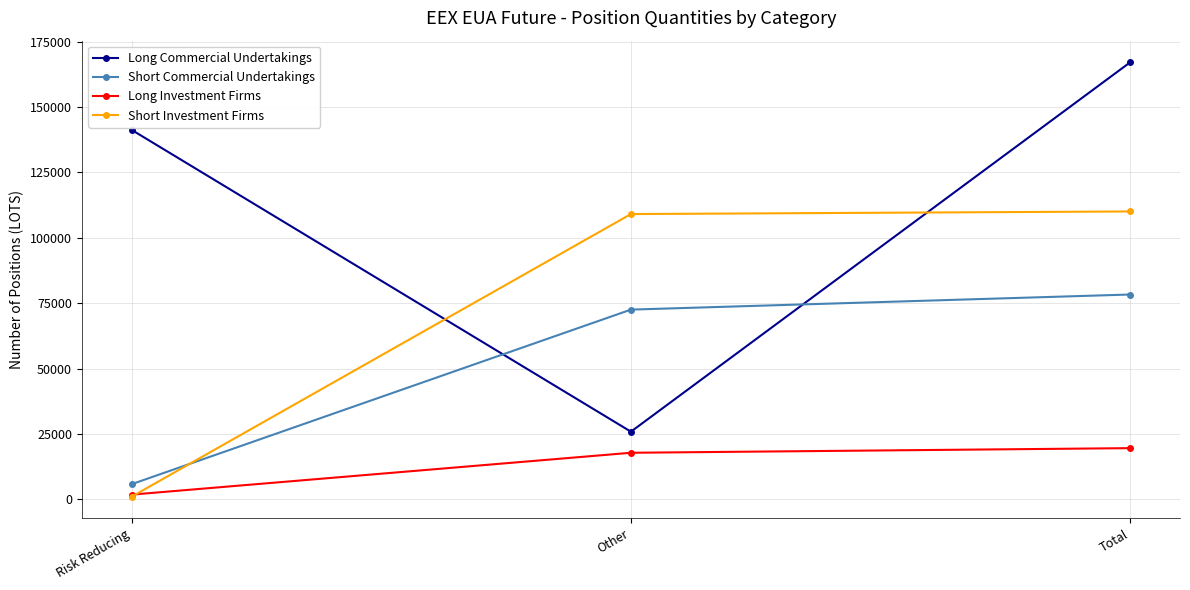

What is the lowest value of the Long Investment Firms series?

1769